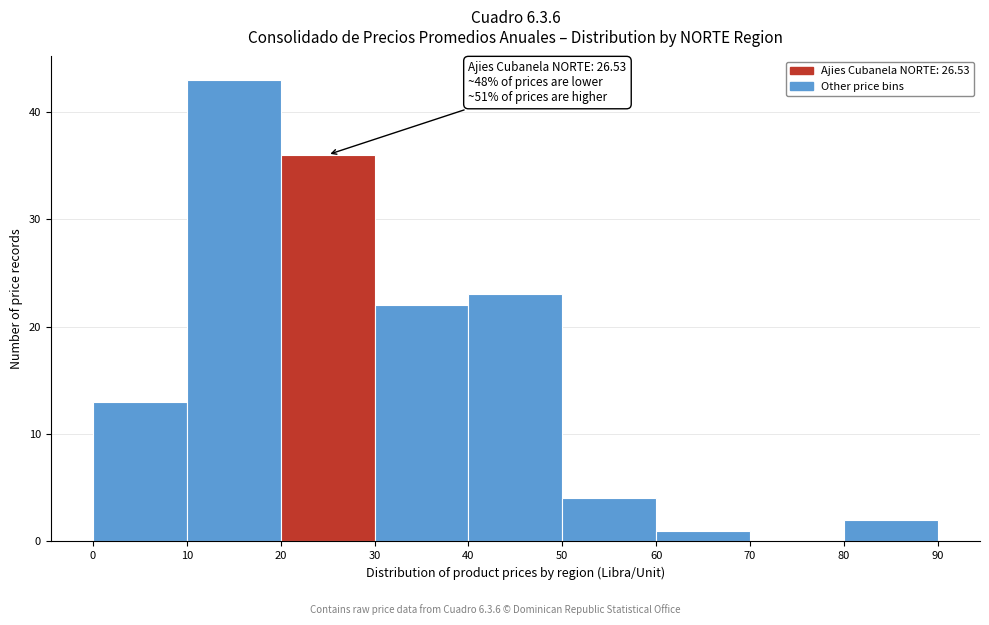

Which range on the x-axis has the tallest bar?

10 to 20